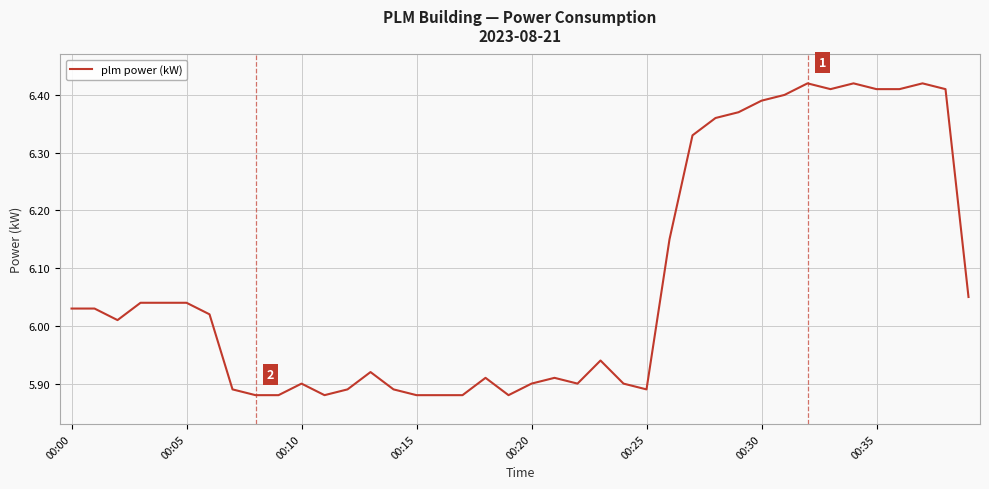

What is the difference between the maximum and minimum values?

0.5